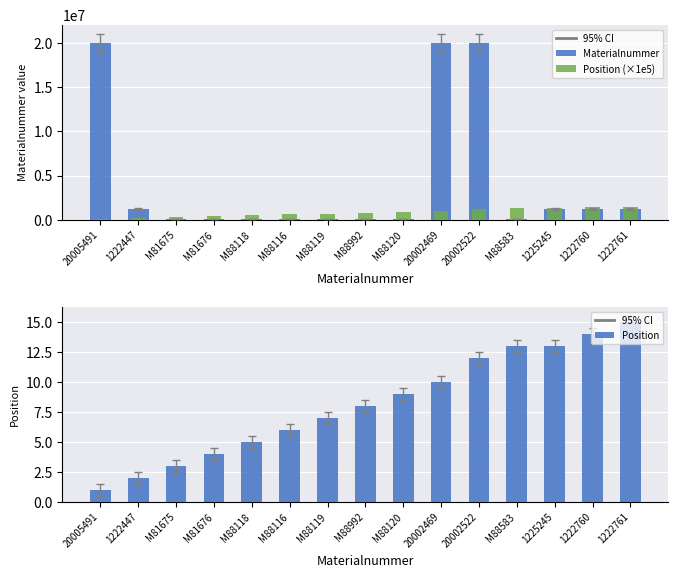

Where is Materialnummer nearest to the value 10043583?

1225245